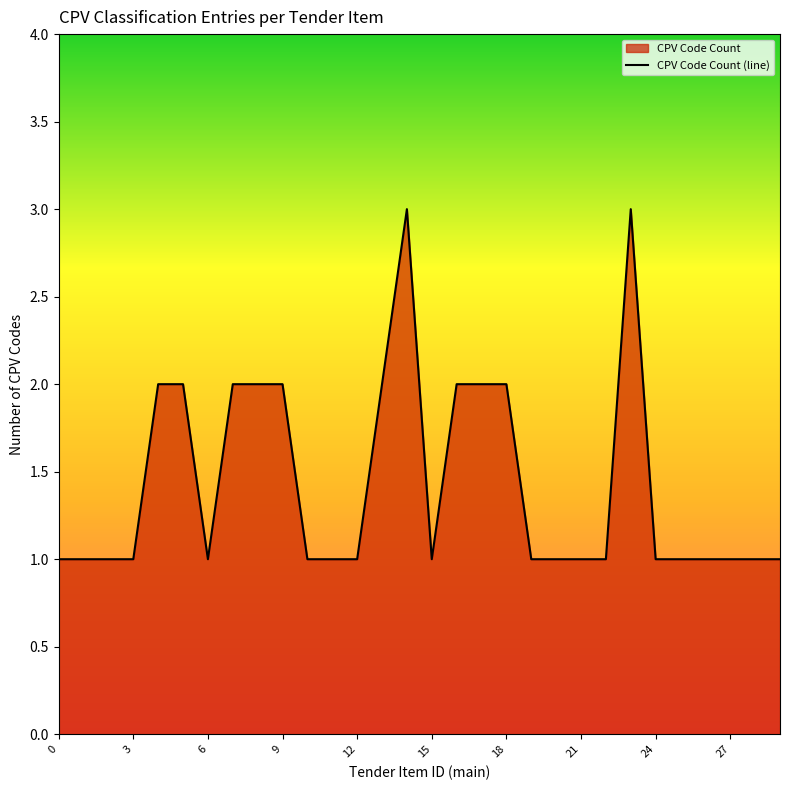

The value at 18 is 1. True or false?

False